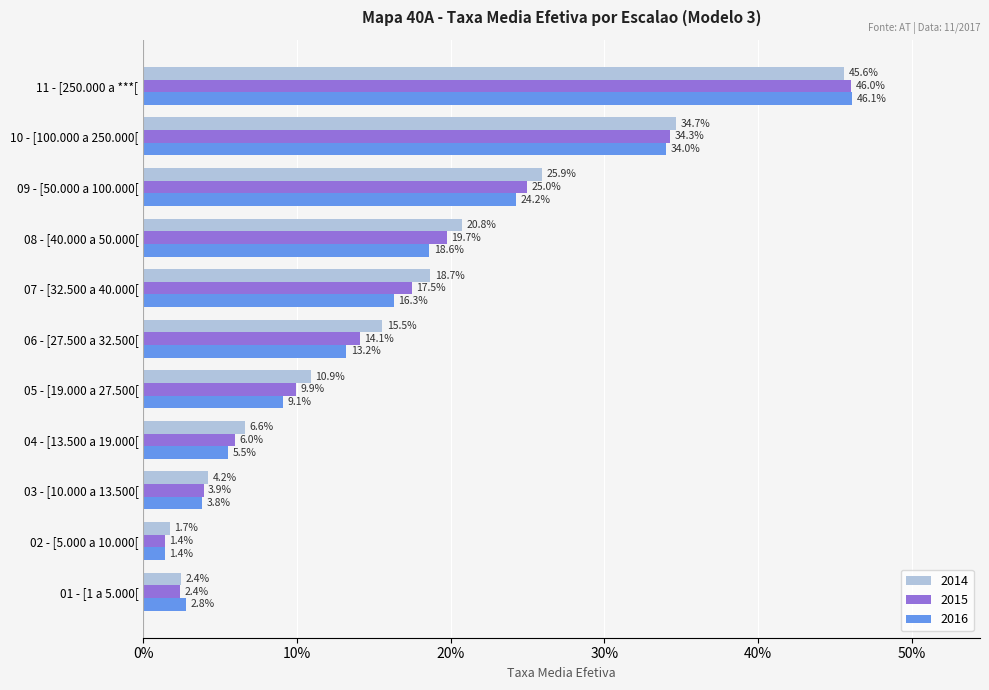

What are all the series names shown in the legend?

2014, 2015, 2016